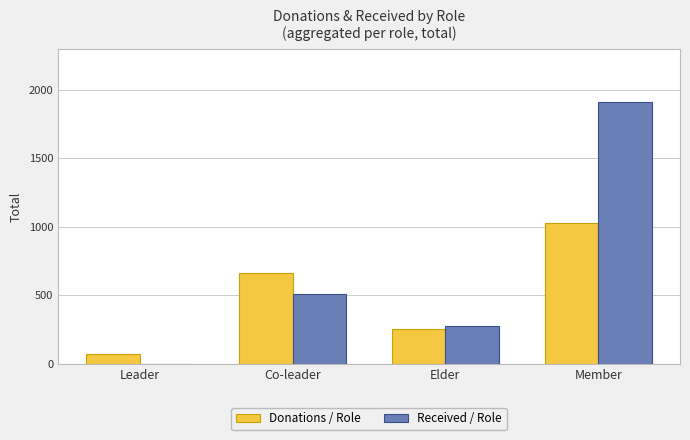

At which label is Received / Role closest to 957?

Co-leader